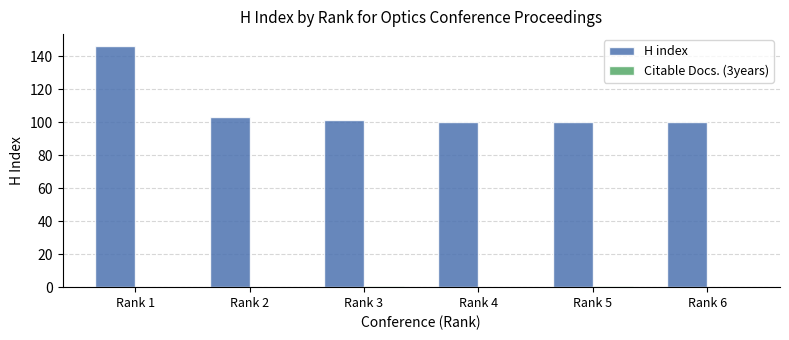

The H index series shows 146 at Rank 1. True or false?

True